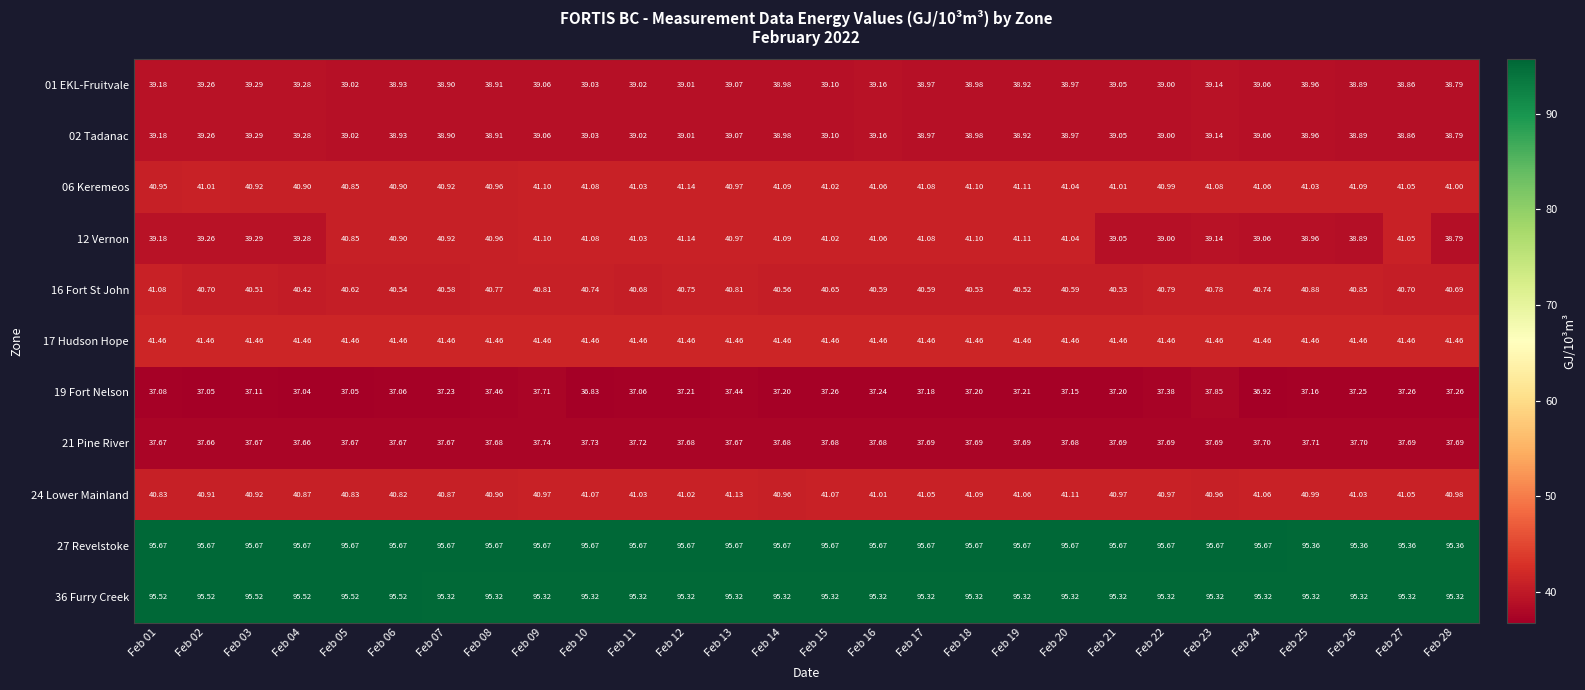

At which category is the sum across all series the highest?

Feb 09